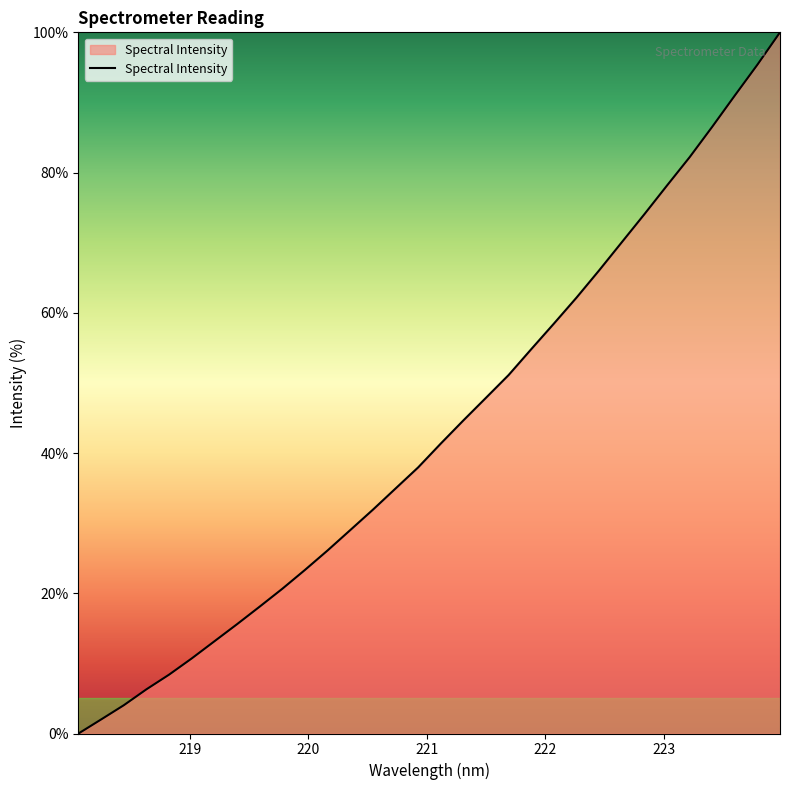

What is the maximum value shown in the chart?

100.0